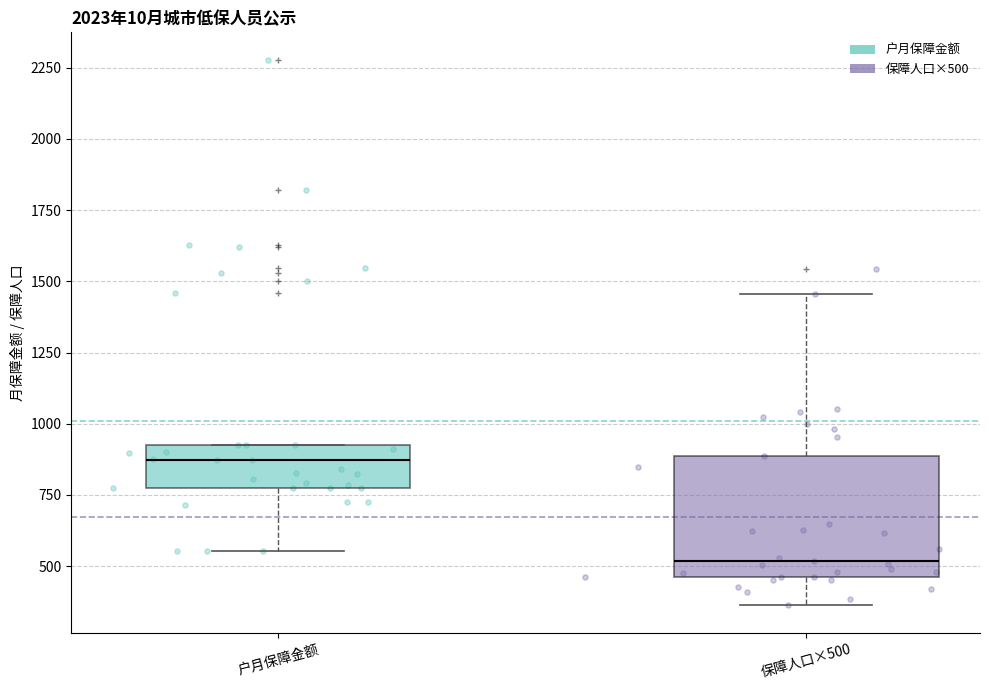

Reading left to right, transcribe this box plot: for each box, give where its median line is, the range the box spans, and where its two whiskers end, as read against the y-axis. The values are not printed on the chart, so give them approximately, as read against the axis.

户月保障金额: median 850, box 800 to 900, whiskers 550 to 900
保障人口×500: median 500, box 450 to 900, whiskers 350 to 1450